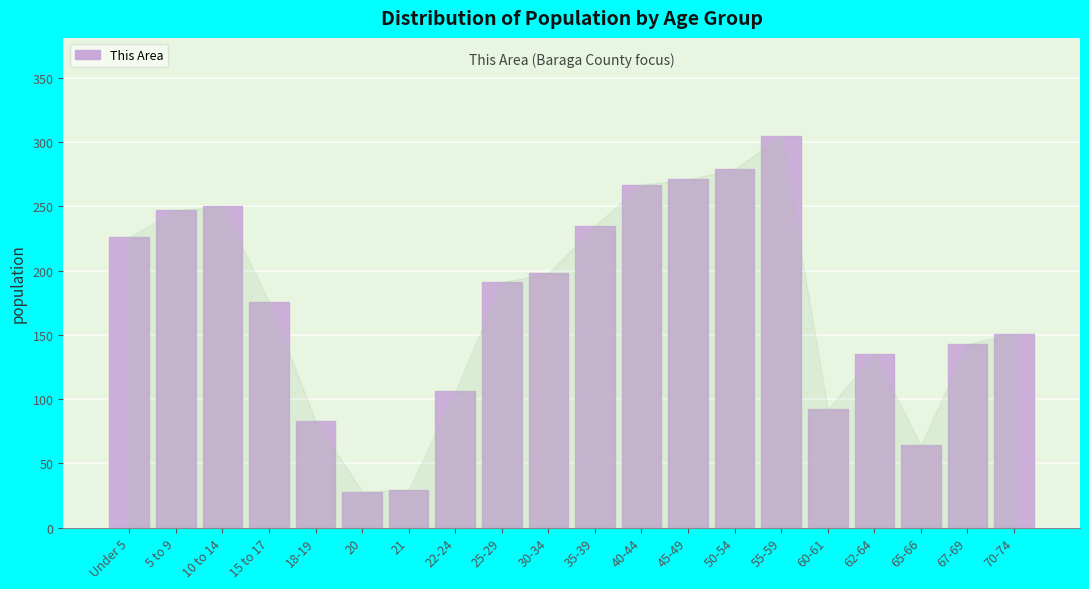

Is it true that the value at 62-64 is 135?

True